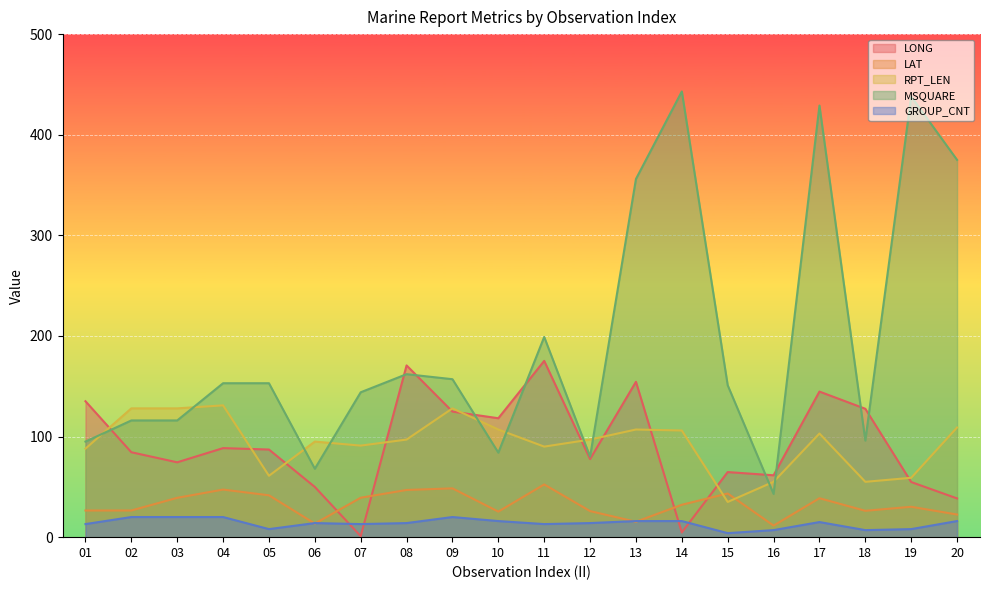

At which label does LAT reach its minimum?

16